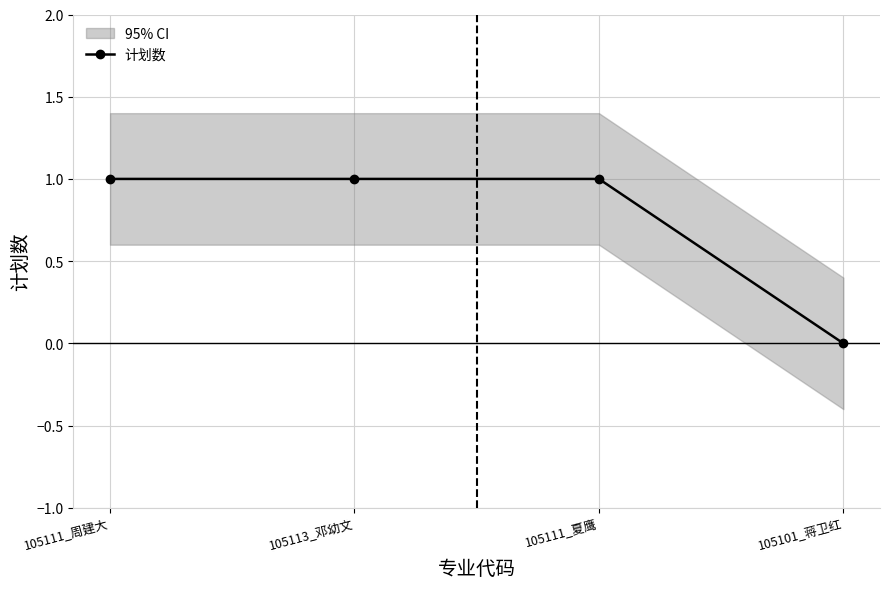

Reading left to right, what are all the values shown in this chart?

1	1	1	0